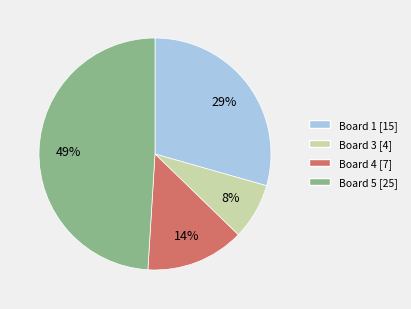

To the nearest percent, what is the difference between the largest and smallest slice percentages?

41%